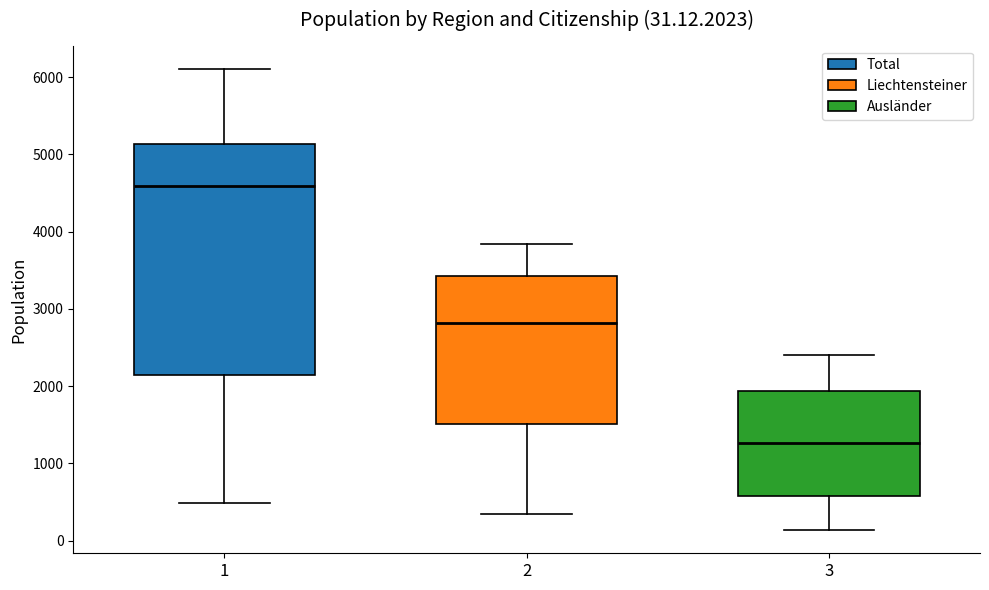

Which box has the lowest median line?

3